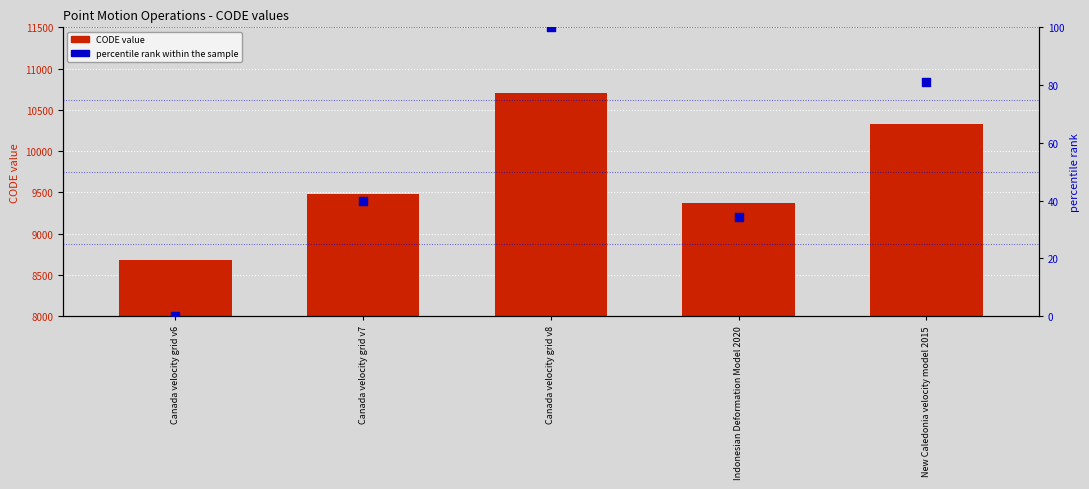

Which series has the largest total across all categories?

CODE